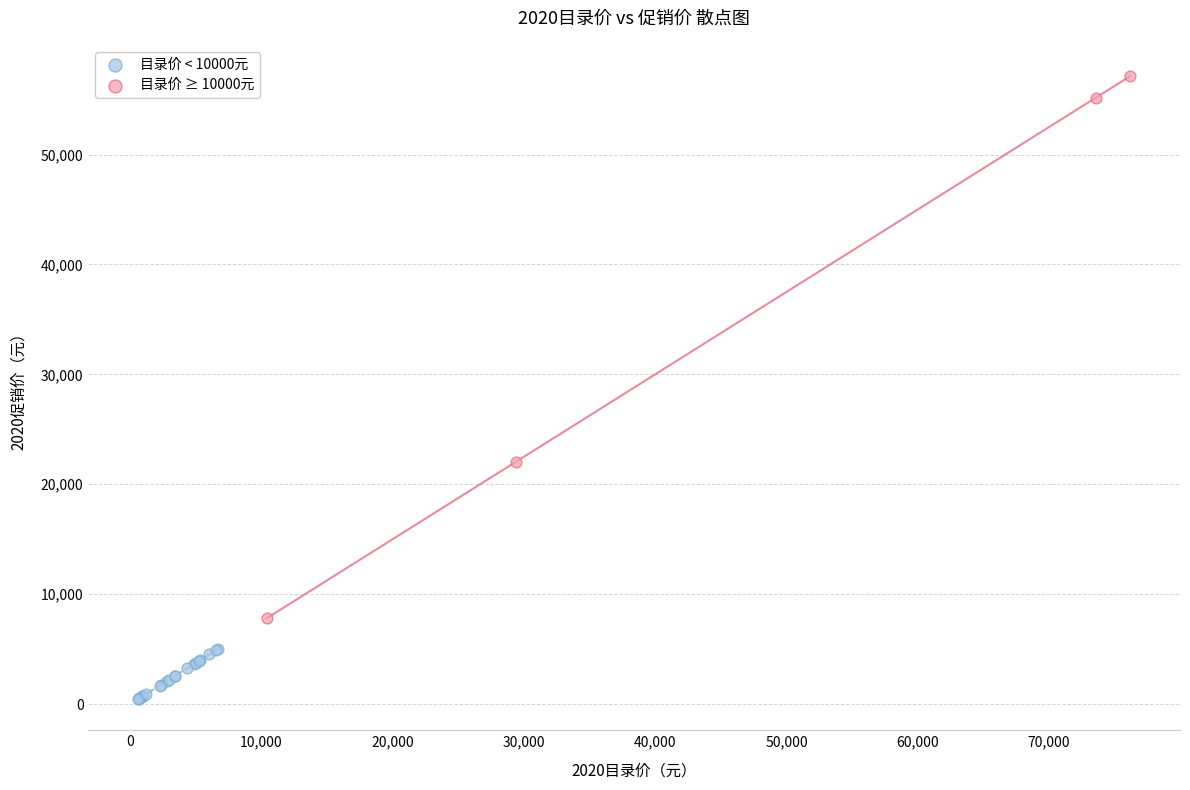

Which series contains the highest Y value?

目录价 ≥ 10000元